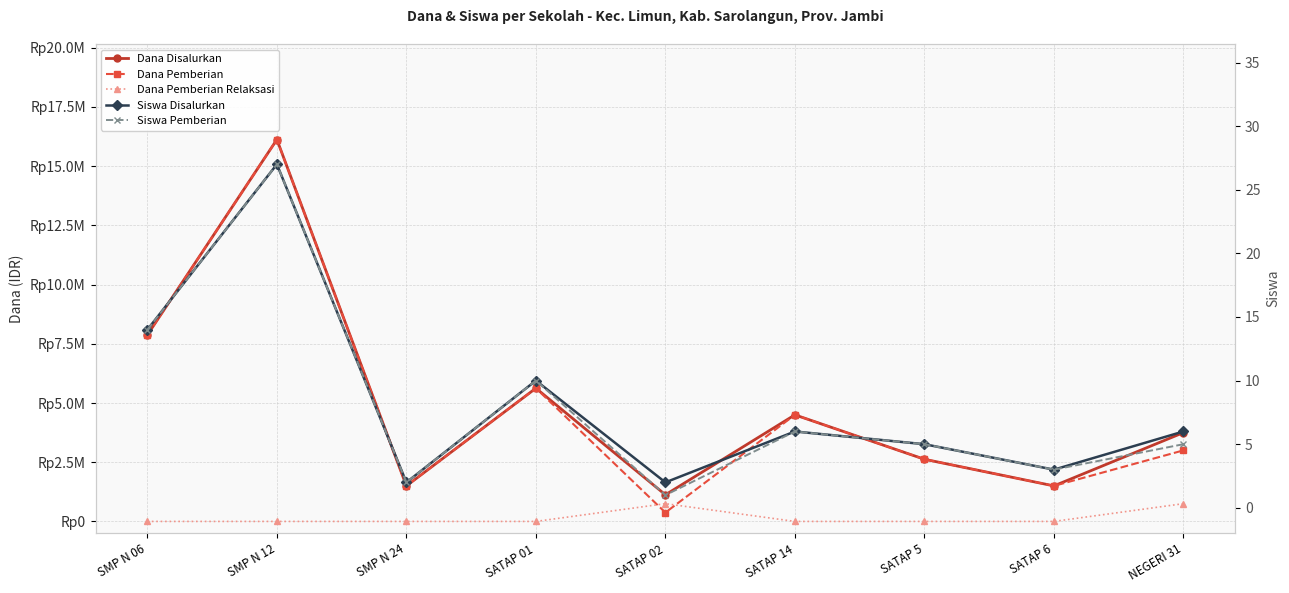

True or false: Dana Disalurkan has a value of 658066 at SATAP 02.

False